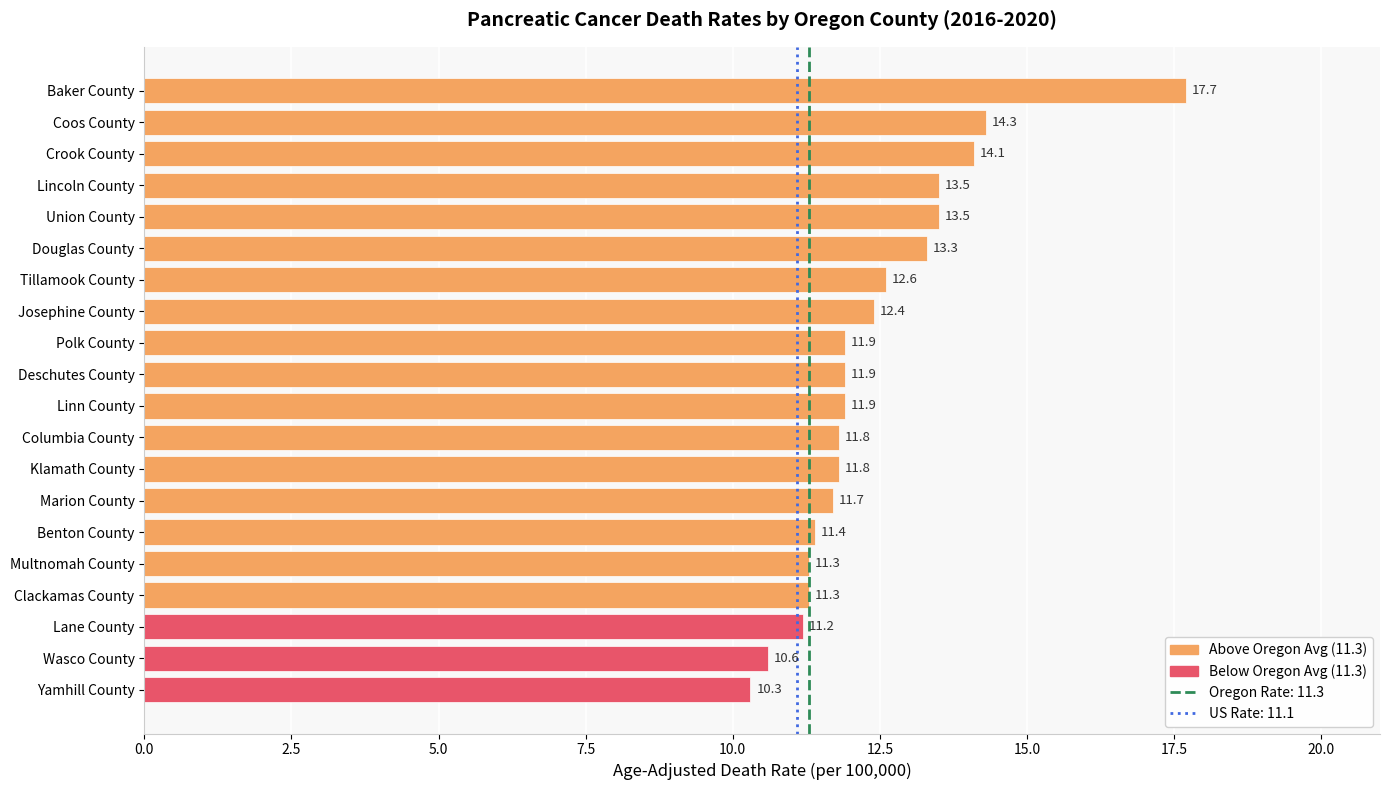

What is the label of the 20th bar from the bottom?

Baker County